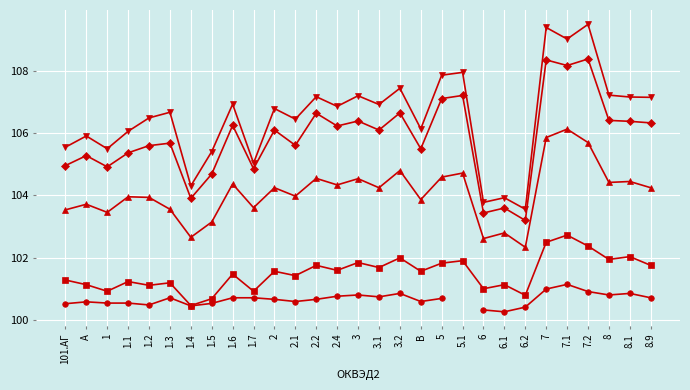

What is the smallest value displayed?

100.3